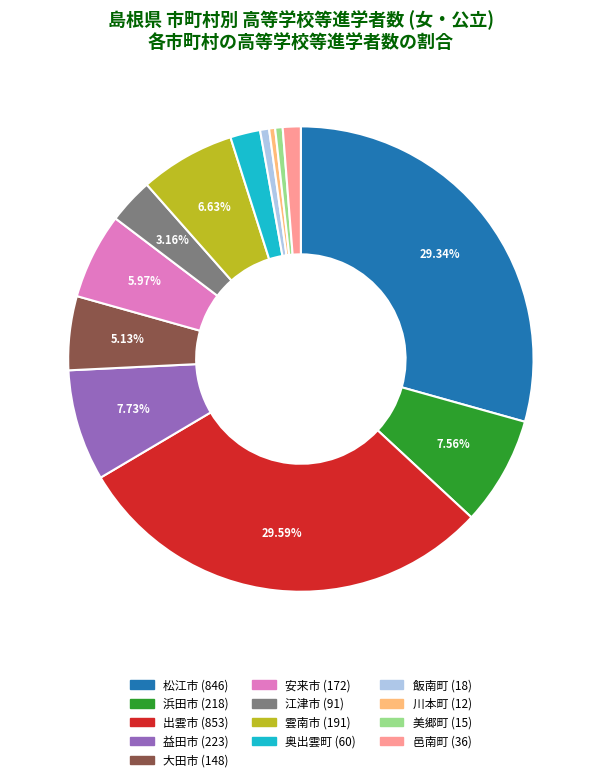

Which has a higher value, 川本町 or 松江市?

松江市